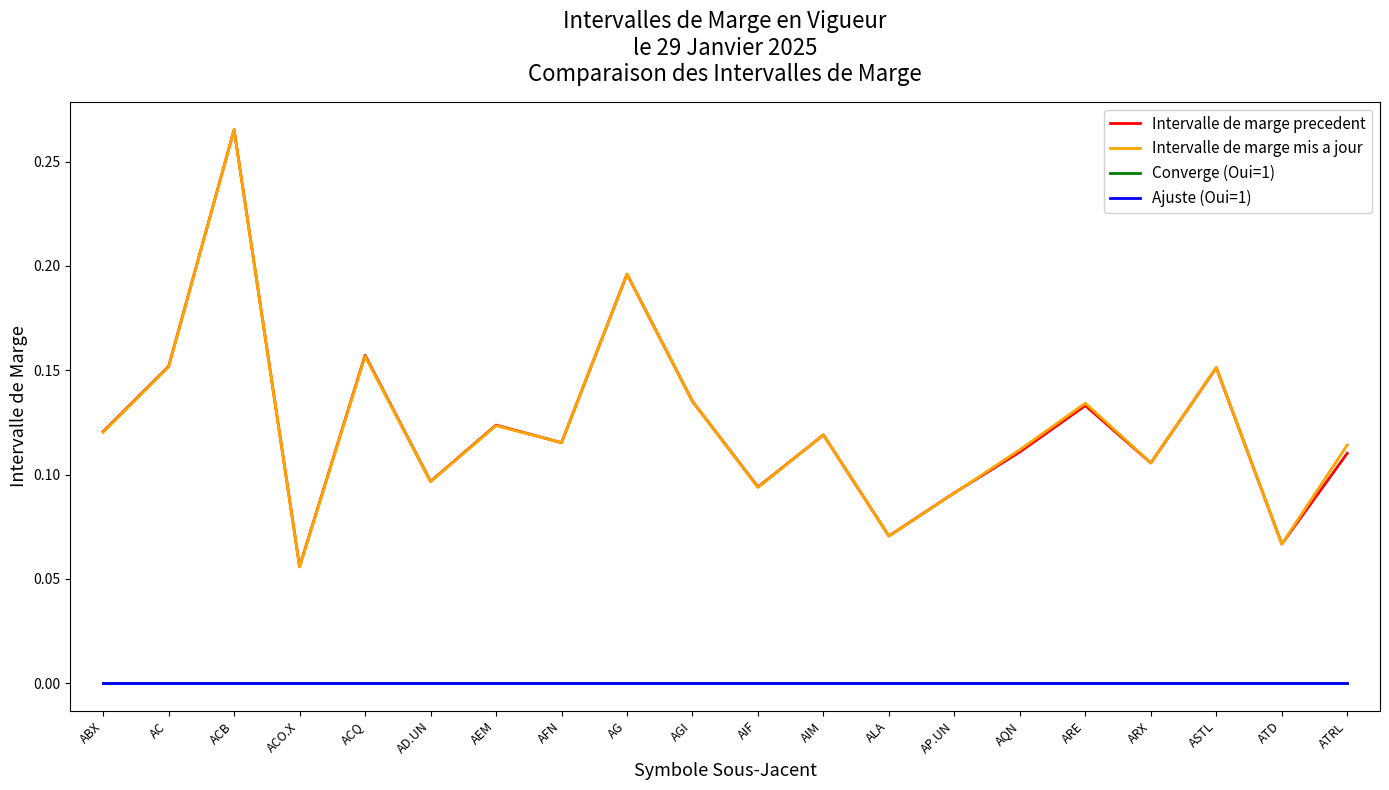

Does the chart have visible grid lines?

No